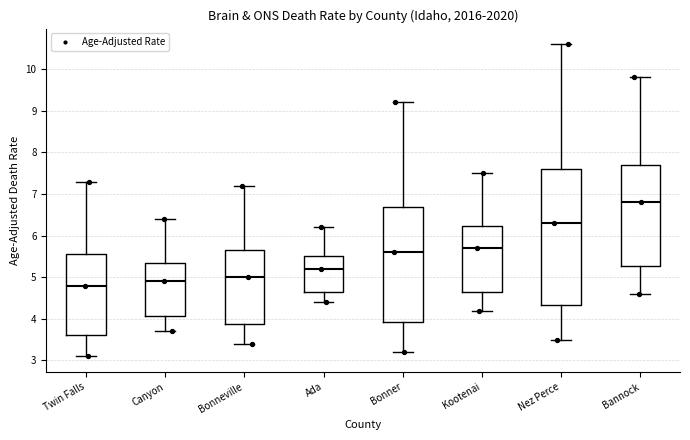

Comparing the boxes themselves (not the whiskers), which one is the tallest?

Nez Perce